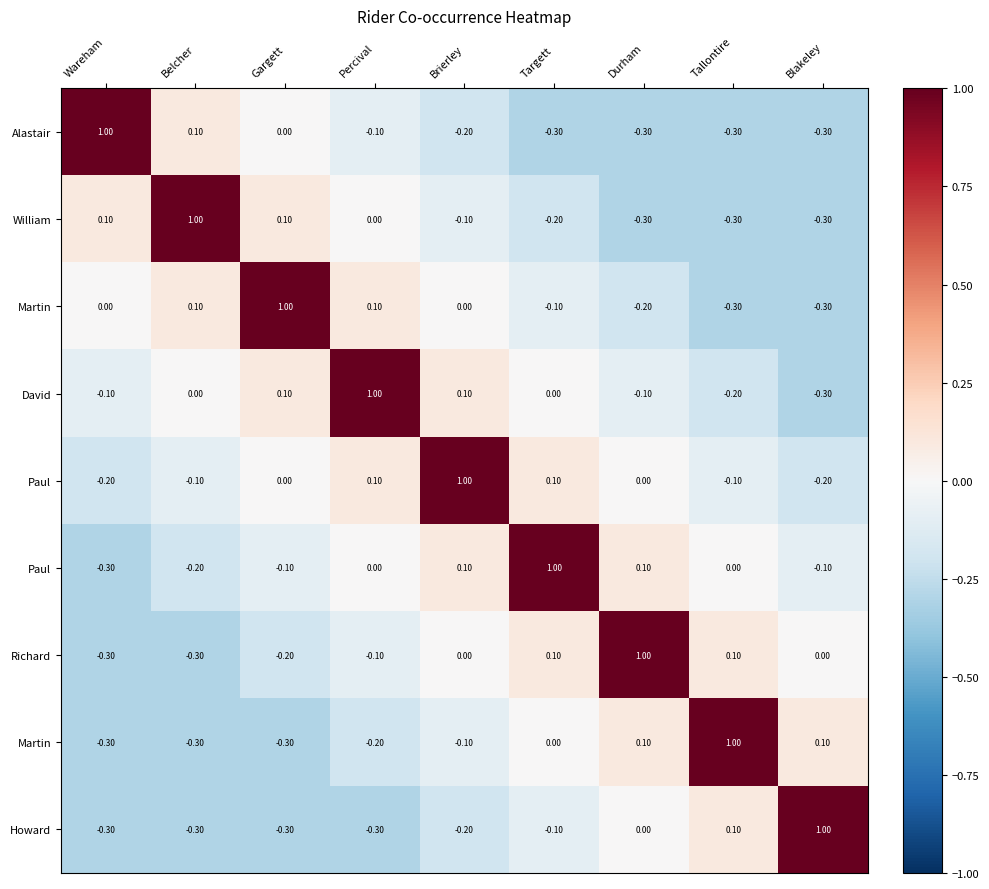

At which category is the sum across all series the highest?

Brierley